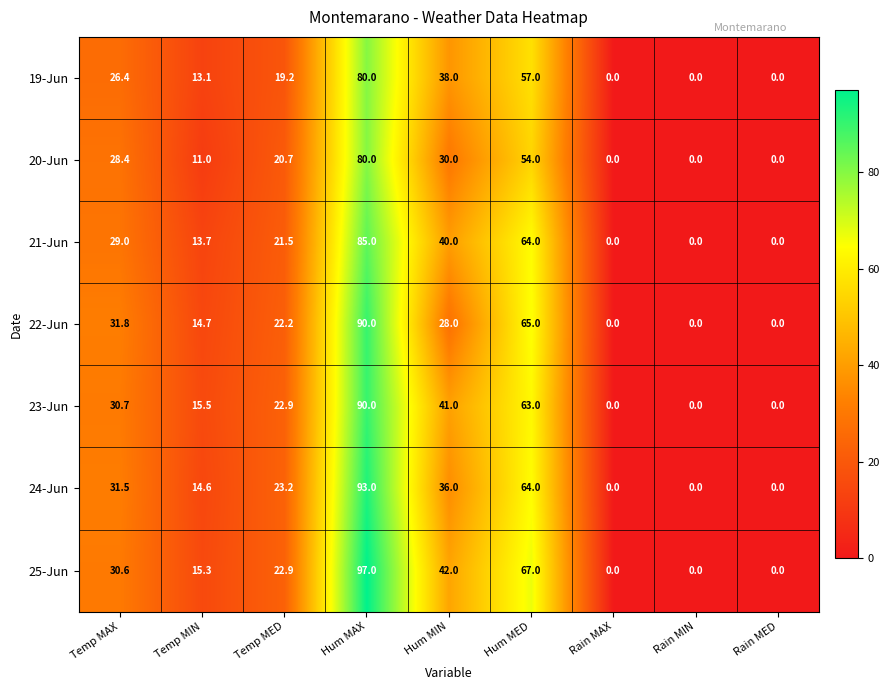

Rank the series at Hum MIN from highest to lowest value.

25-Jun, 23-Jun, 21-Jun, 19-Jun, 24-Jun, 20-Jun, 22-Jun